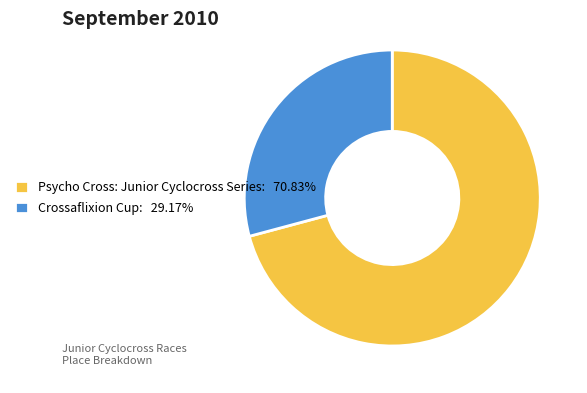

Approximately how many times larger is the value at Psycho Cross: Junior Cyclocross Series: 70.83% compared to Crossaflixion Cup: 29.17%?

2.4